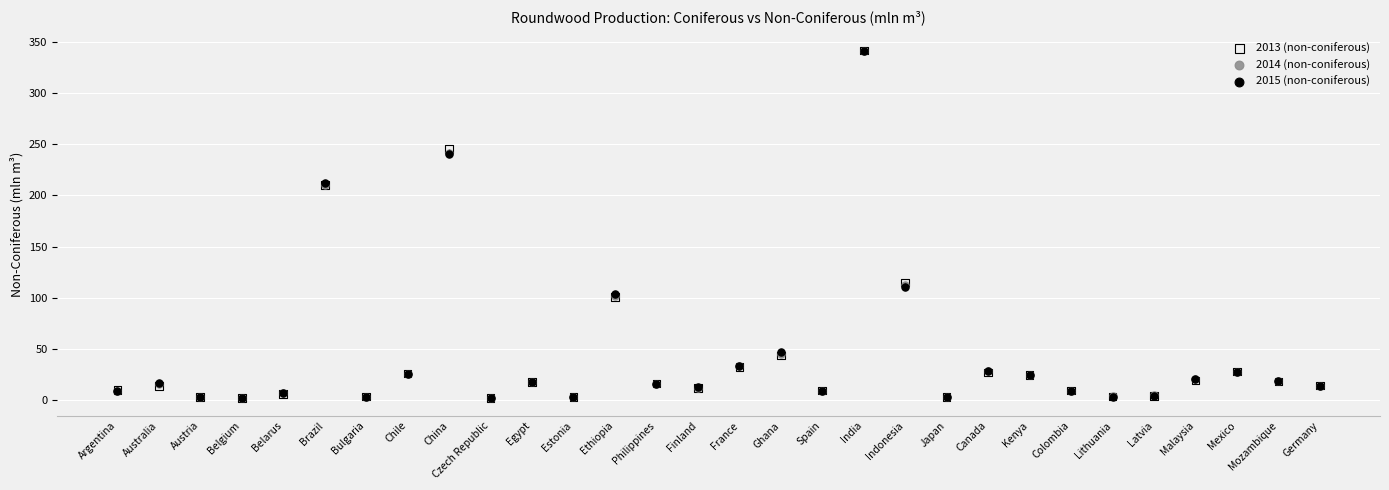

What are all the series names shown in the legend?

2013 (non-coniferous), 2014 (non-coniferous), 2015 (non-coniferous)